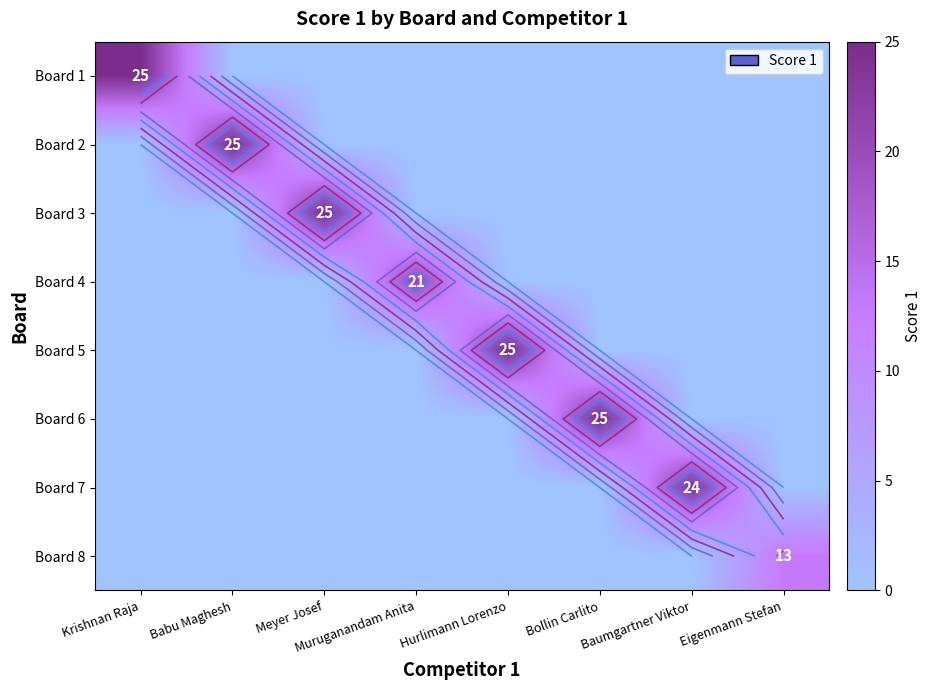

Rank the series at Muruganandam Anita from lowest to highest value.

Board 1, Board 2, Board 3, Board 5, Board 6, Board 7, Board 8, Board 4